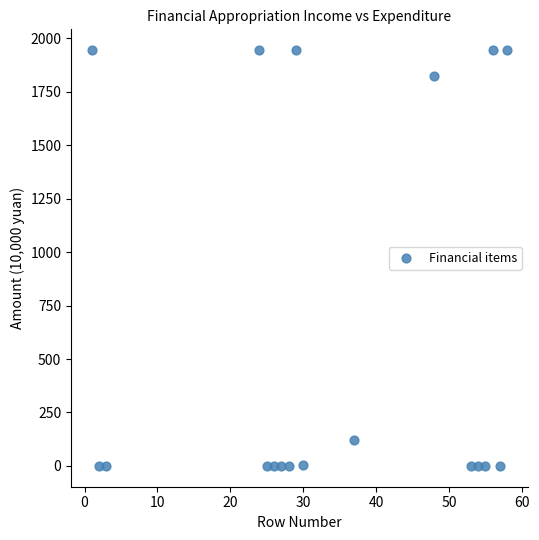

What is the range of X values (max minus min)?

57.0